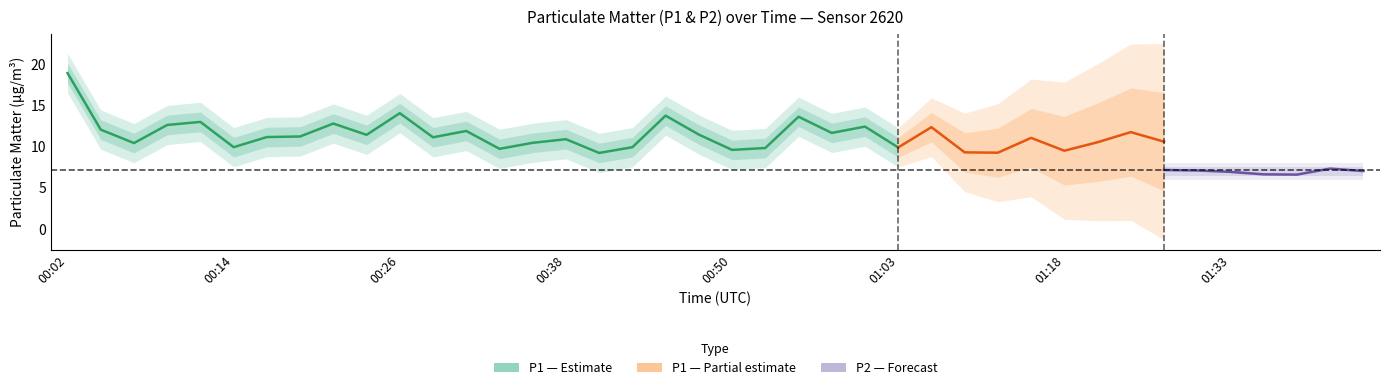

What position from the left is 00:33?

14